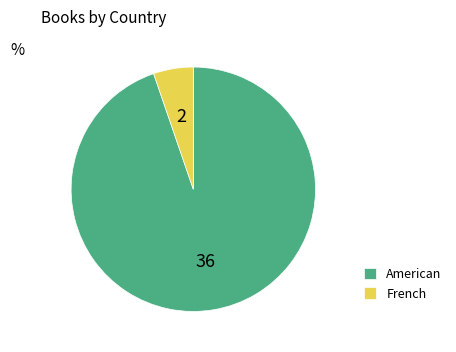

Is the sum of French and American greater than half?

Yes